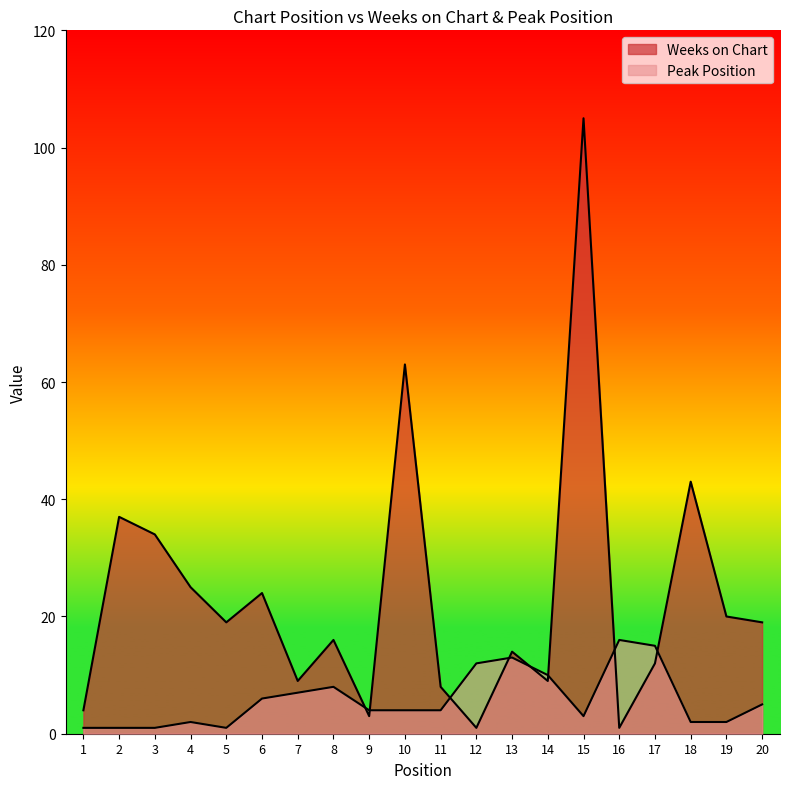

Between 3 and 14, which series saw the biggest shift?

Weeks on Chart